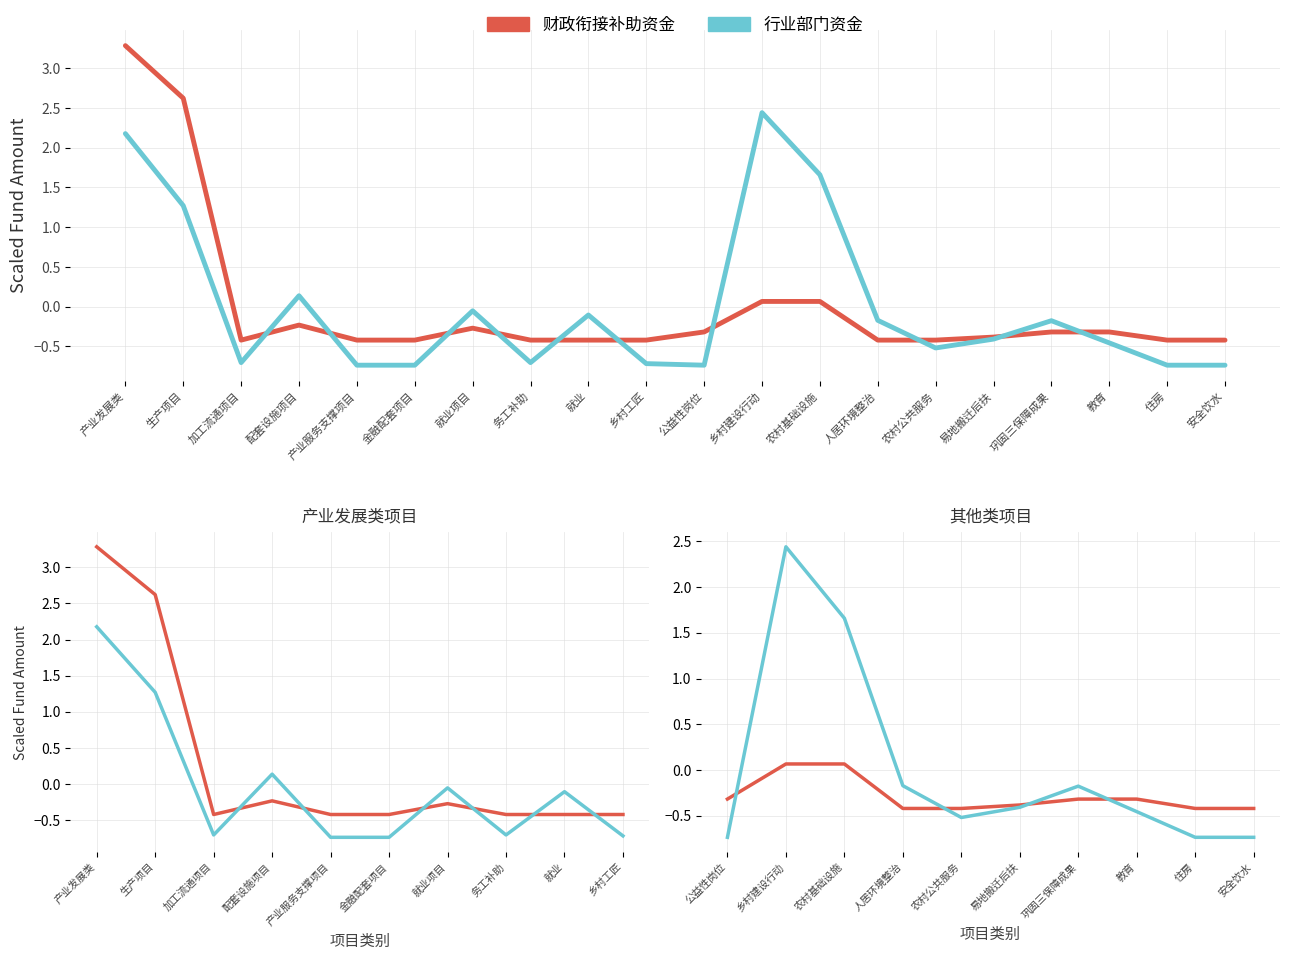

What is the difference between the highest and lowest values at 住房?

0.3